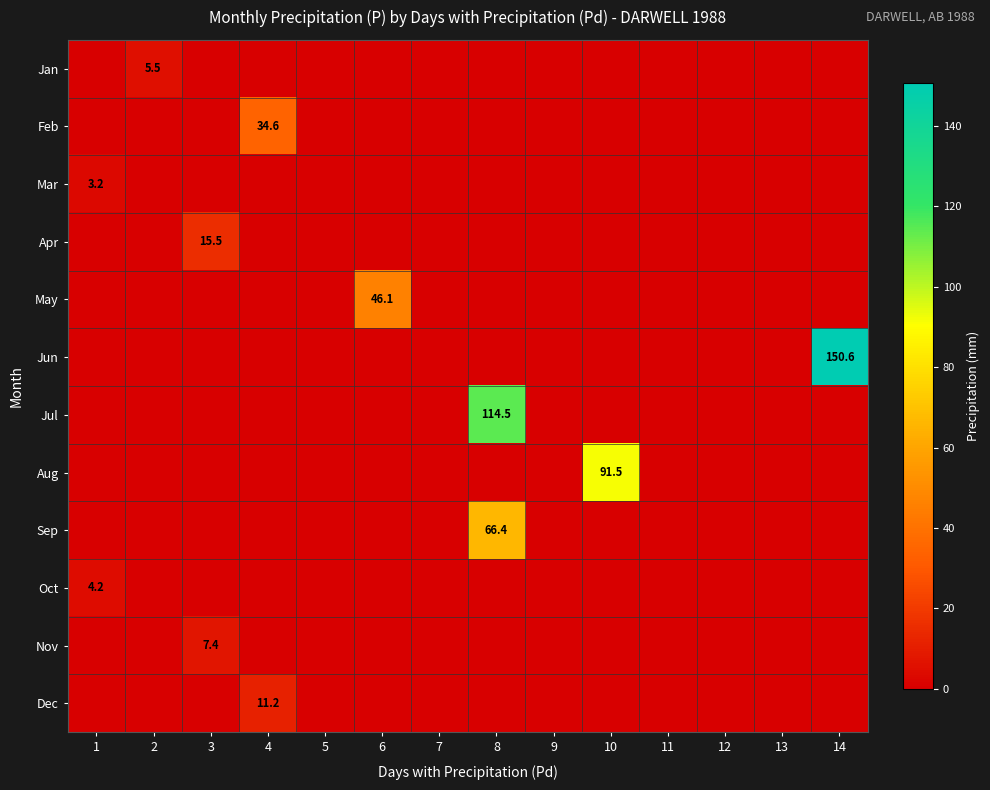

At which category is the sum across all series the highest?

8